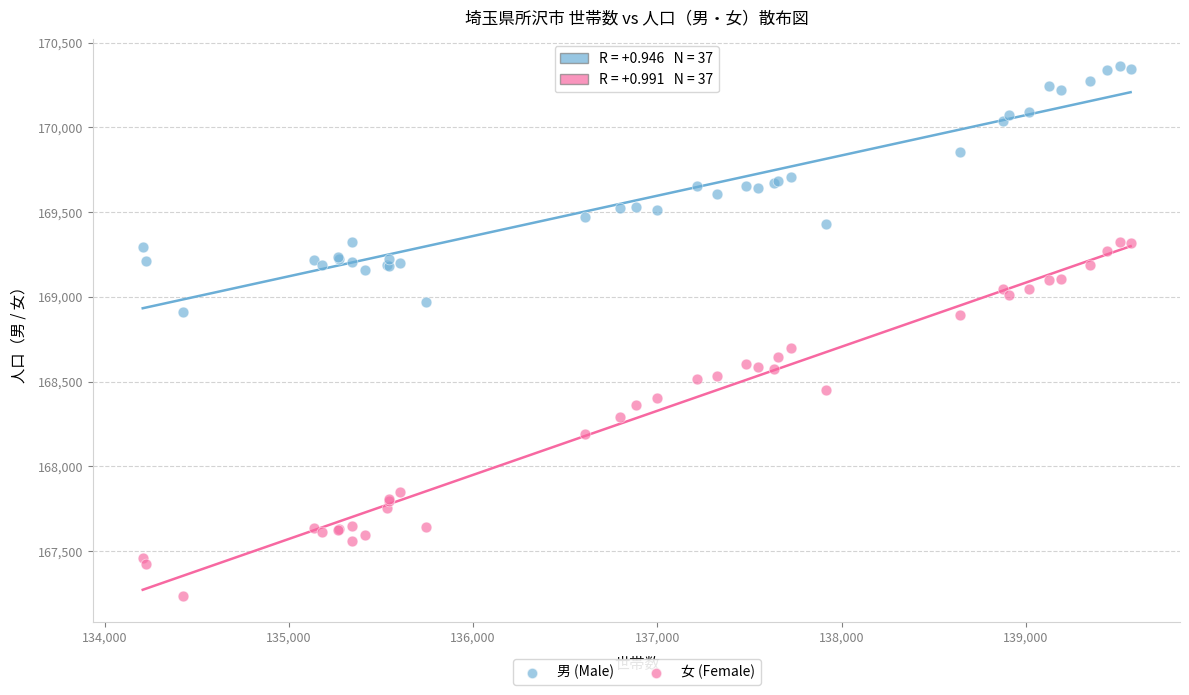

Which series reaches the minimum Y coordinate?

女 (Female)